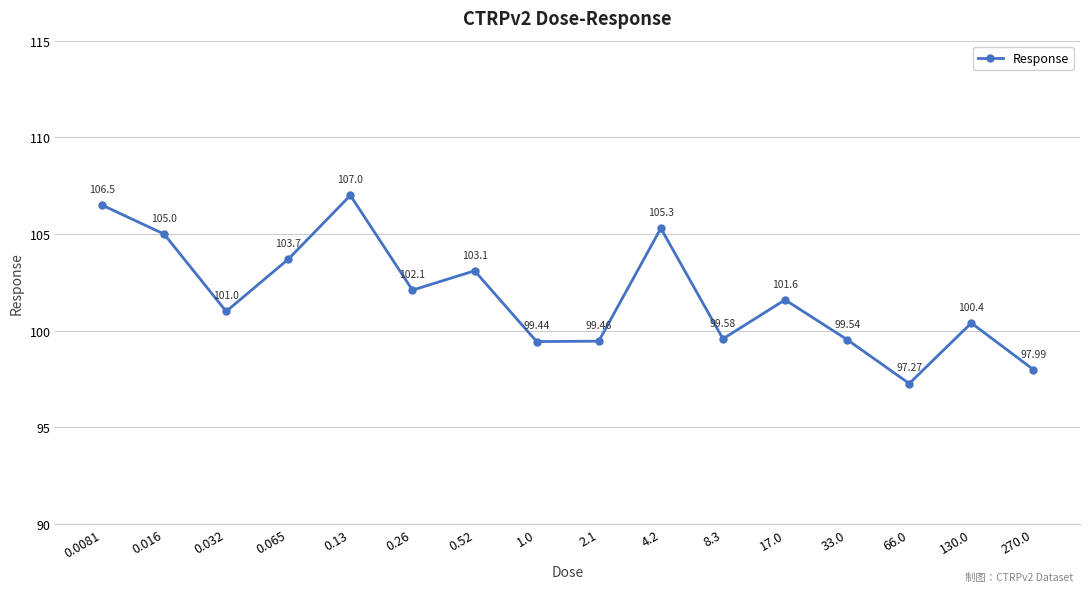

What is the ratio of the value at 0.52 to the value at 0.065?

1.0